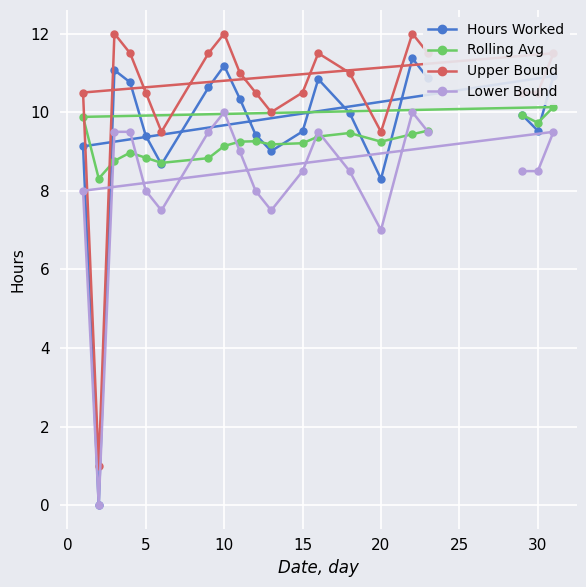

At which label is Hours Worked closest to 5?

20